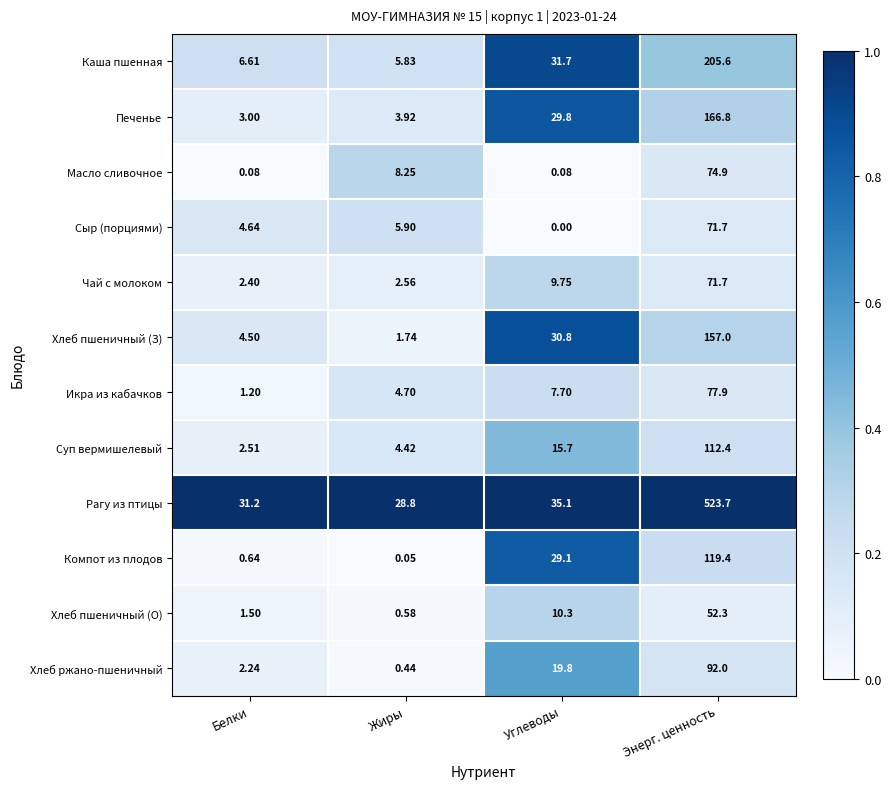

List the labels in order of Компот из плодов value, smallest first.

Жиры, Белки, Углеводы, Энерг. ценность